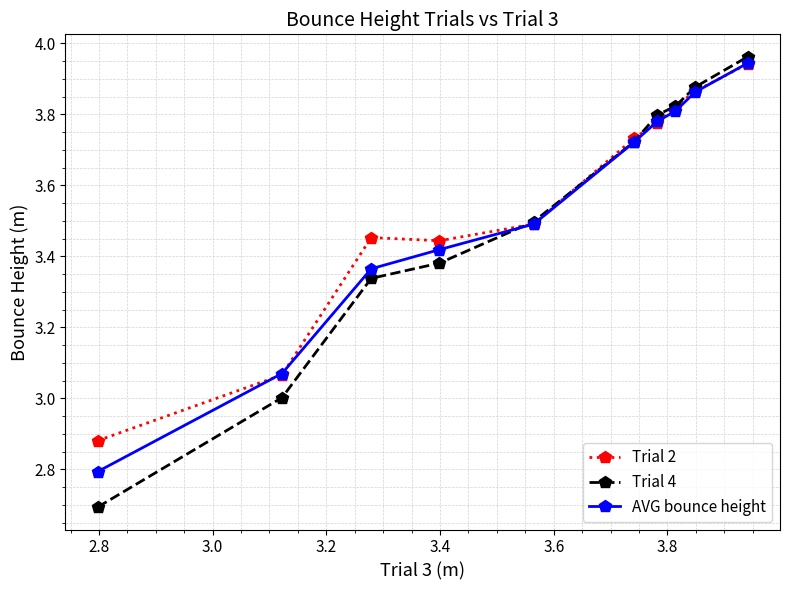

At how many categories does at least one series exceed 2?

10